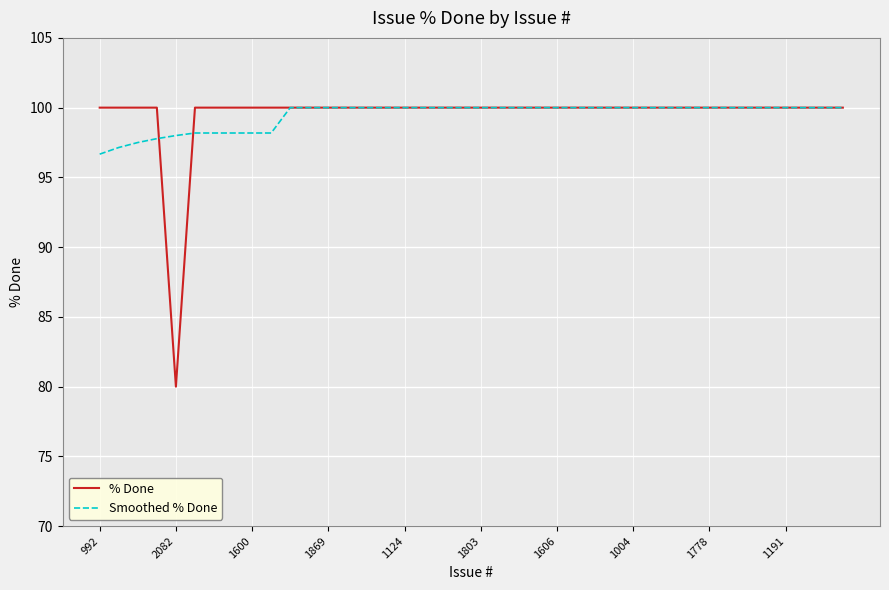

What is the minimum value for Smoothed % Done?

96.7